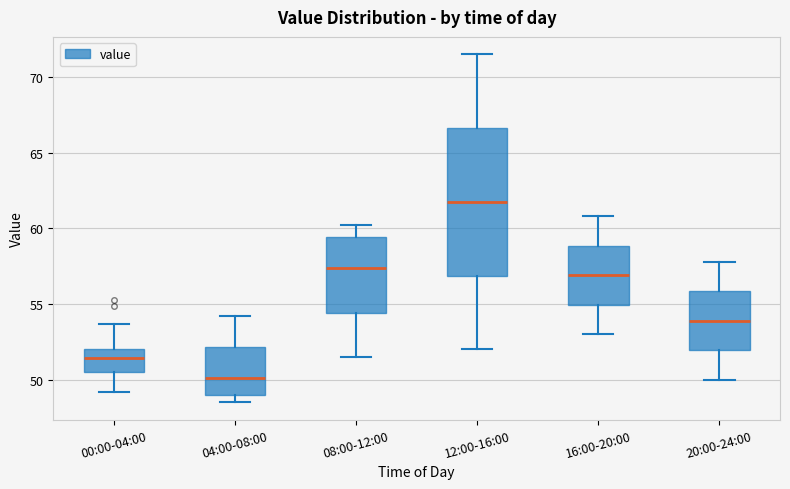

Reading left to right, read every box against the y-axis: the position of its median line, the range the box covers, and the ends of its whiskers. The values are not printed on the chart, so give them approximately, as read against the axis.

00:00-04:00: median 51.5, box 50.5 to 52.0, whiskers 49.0 to 53.5
04:00-08:00: median 50.0, box 49.0 to 52.0, whiskers 48.5 to 54.0
08:00-12:00: median 57.5, box 54.5 to 59.5, whiskers 51.5 to 60.0
12:00-16:00: median 62.0, box 57.0 to 66.5, whiskers 52.0 to 71.5
16:00-20:00: median 57.0, box 55.0 to 59.0, whiskers 53.0 to 61.0
20:00-24:00: median 54.0, box 52.0 to 56.0, whiskers 50.0 to 58.0